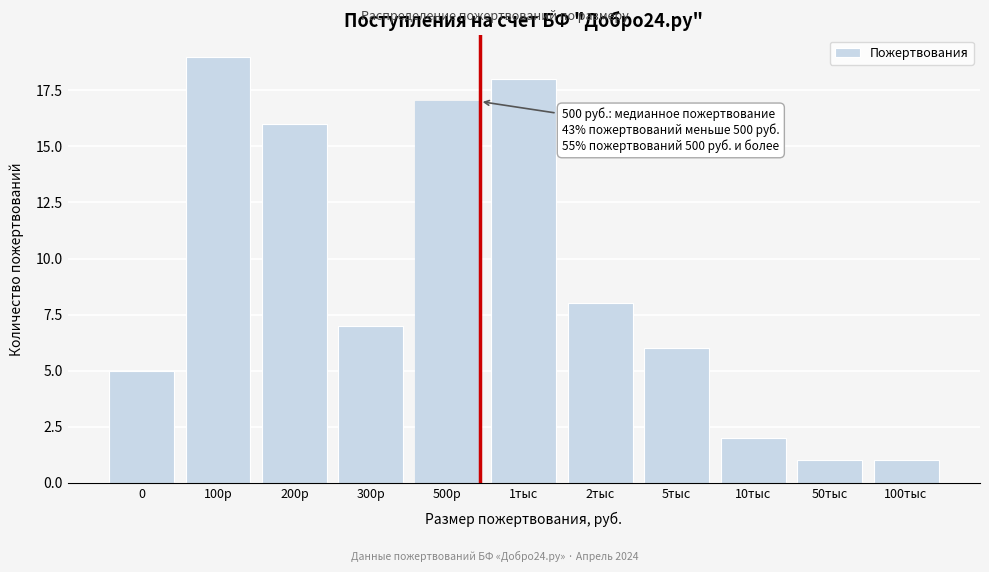

Reading right to left, transcribe all the data shown in this chart.

1	1	2	6	8	18	17	7	16	19	5